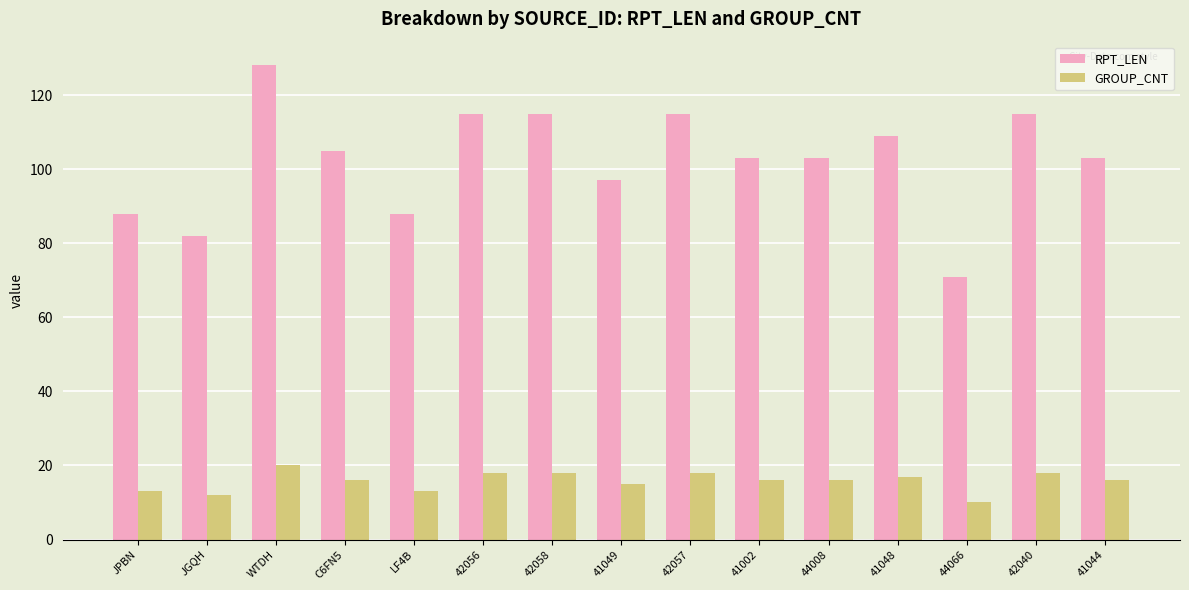

Is it true that GROUP_CNT equals 11 at 42057?

False